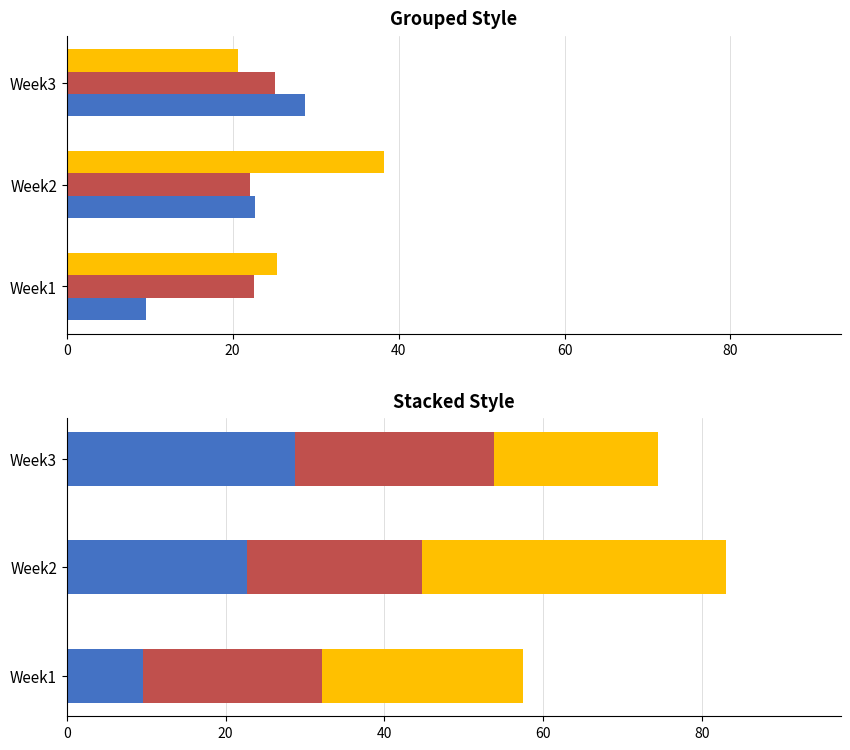

What is the value of the Part B bar at the 2nd from the left?

22.1